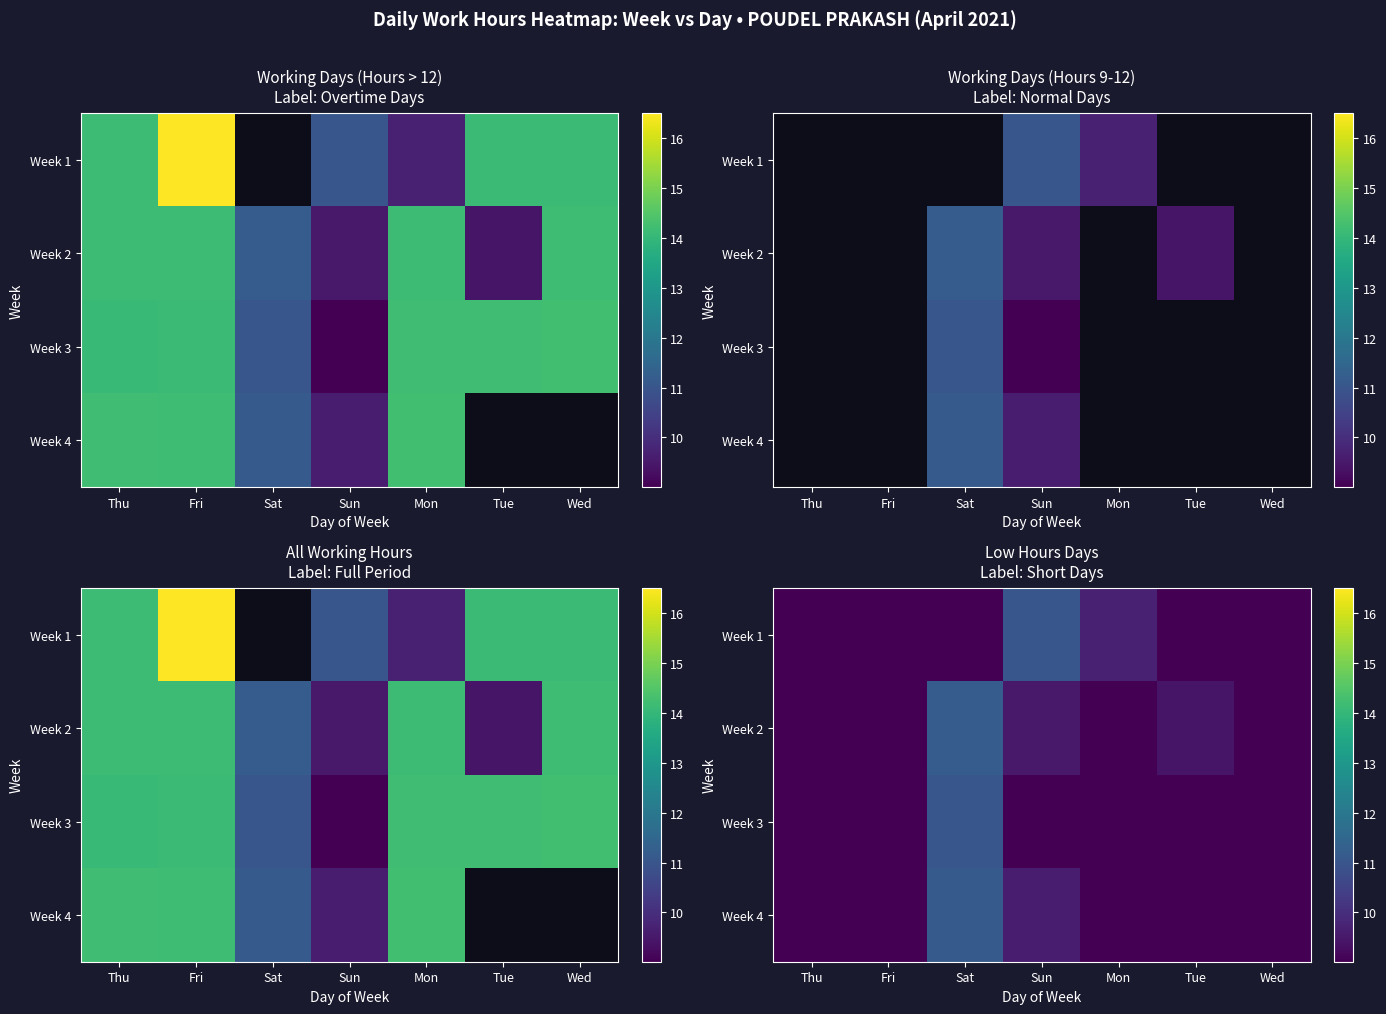

Rank the series at Fri from lowest to highest value.

Week 1, Week 2, Week 3, Week 4